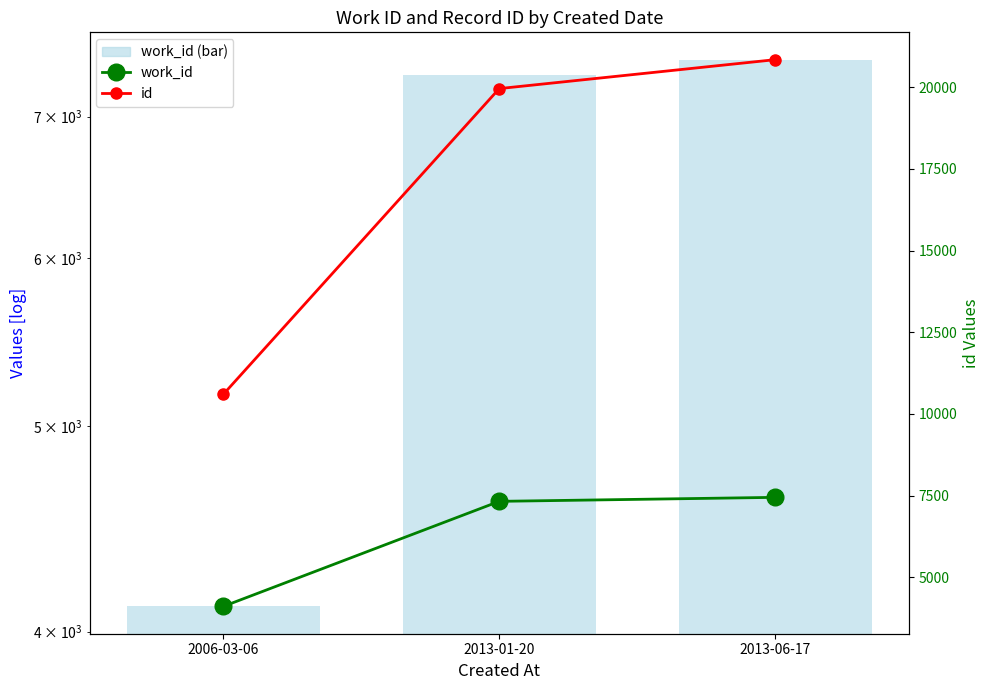

Which category has the highest value in the work_id series?

2013-06-17